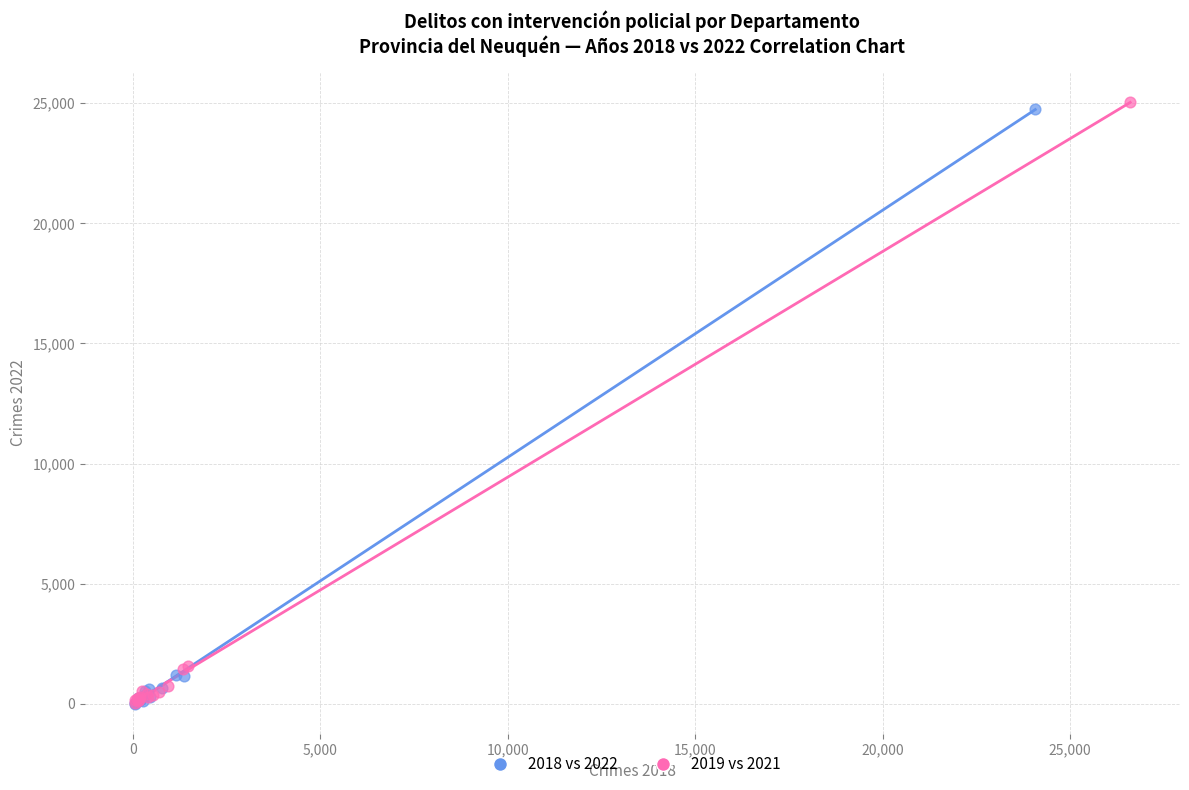

Which series has the largest Y range (max minus min)?

2019 vs 2021